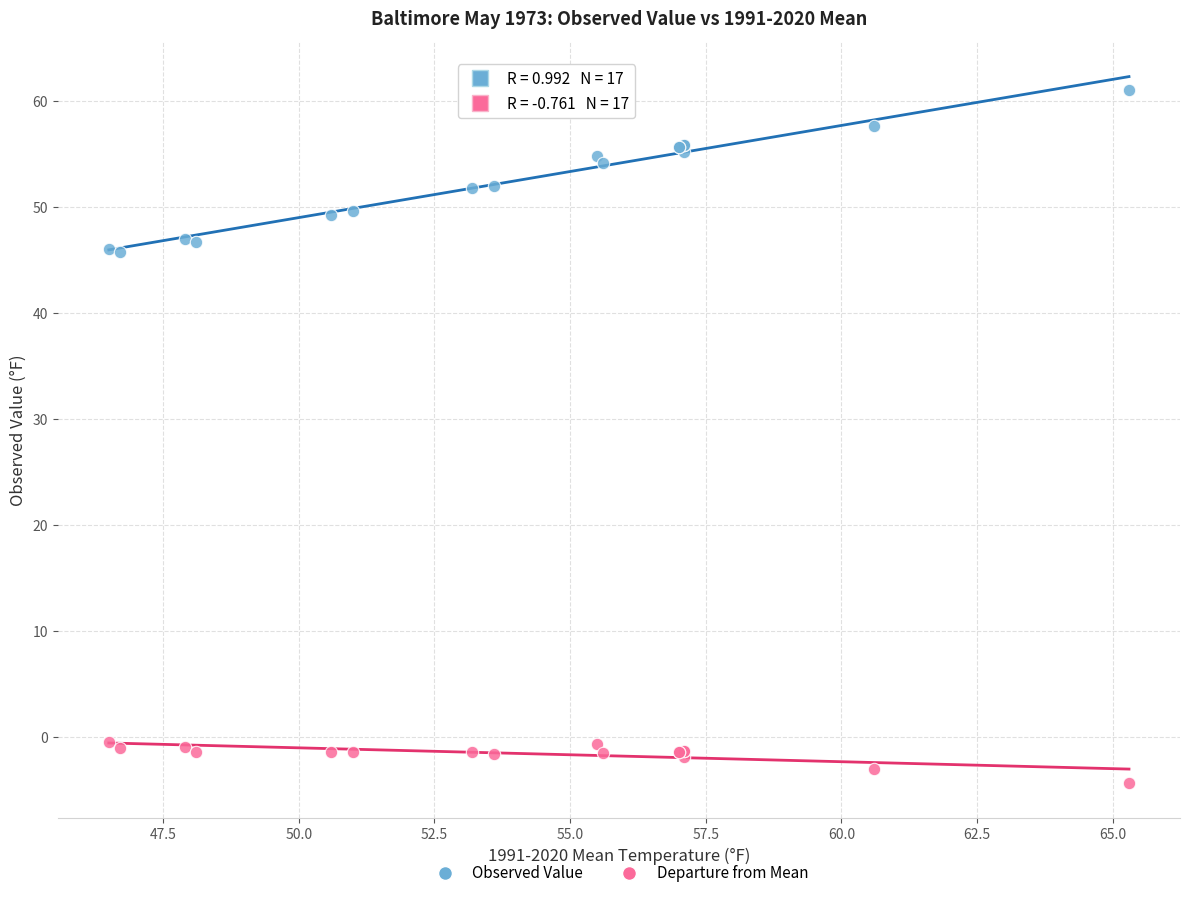

Which series has the widest spread of Y values?

Observed Value